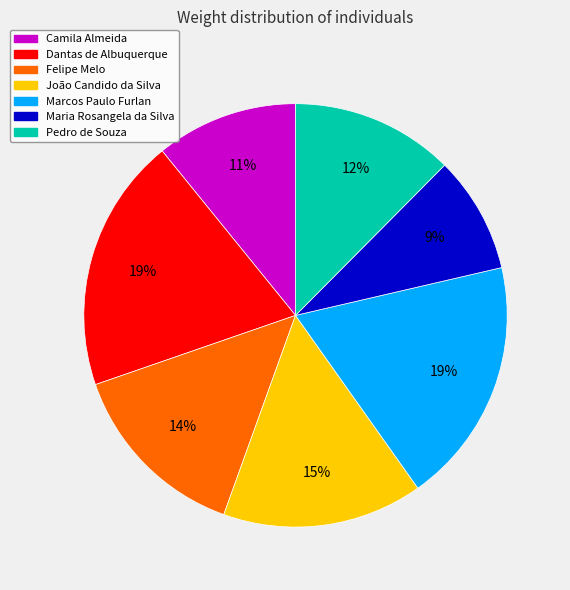

What is the ratio of the value at João Candido da Silva to the value at Dantas de Albuquerque?

0.8